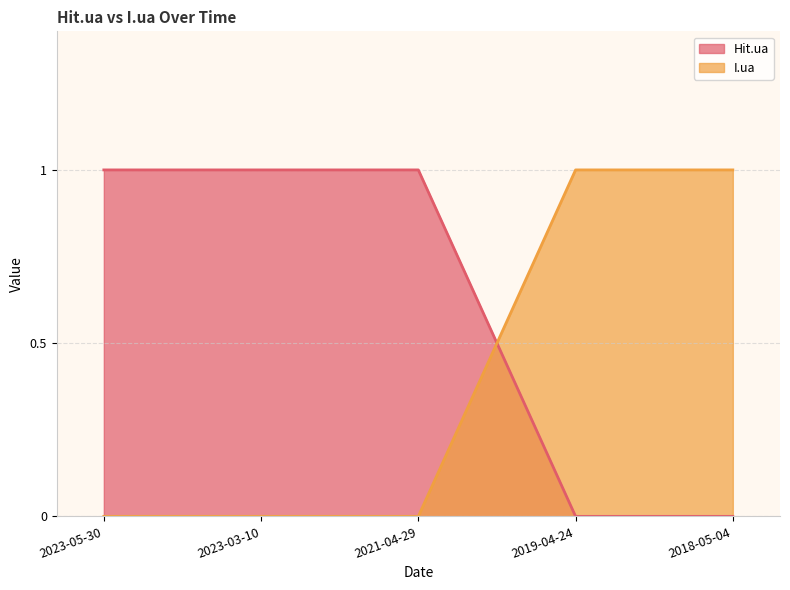

Reading left to right, transcribe all the data shown in this chart.

Hit.ua: 2023-05-30=1	2023-03-10=1	2021-04-29=1	2019-04-24=0	2018-05-04=0
I.ua: 2023-05-30=0	2023-03-10=0	2021-04-29=0	2019-04-24=1	2018-05-04=1